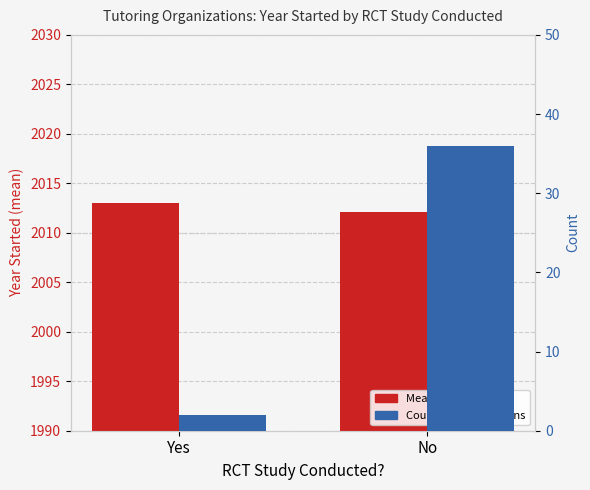

What is the minimum value for Mean Year Started?

2012.1